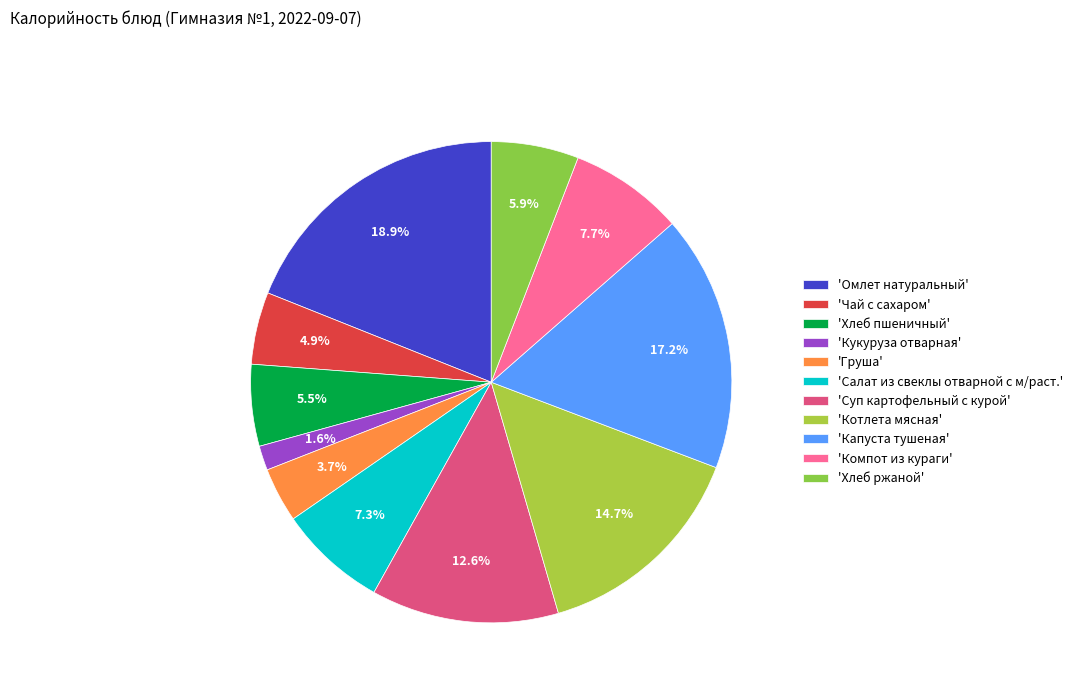

Which slice is the largest?

Омлет натуральный